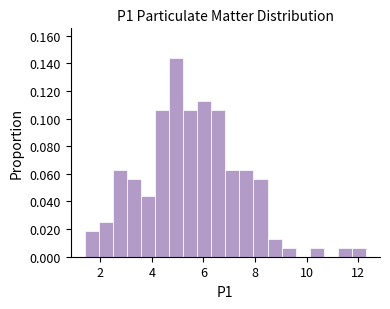

Read against the x-axis, roughly where is the centre of the tallest bar?

5.0